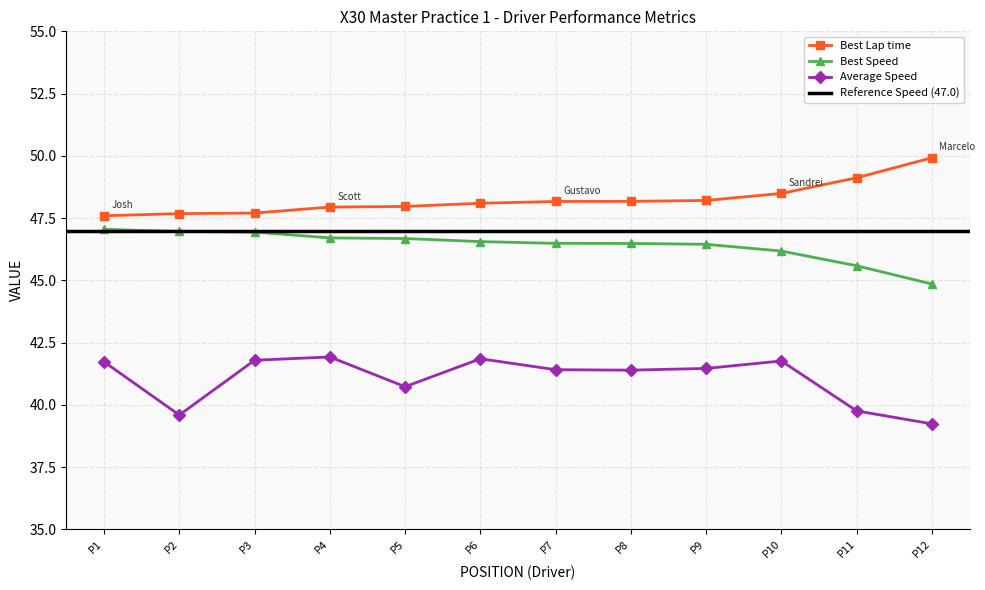

True or false: Best Lap time and Best Speed cross at least once.

False